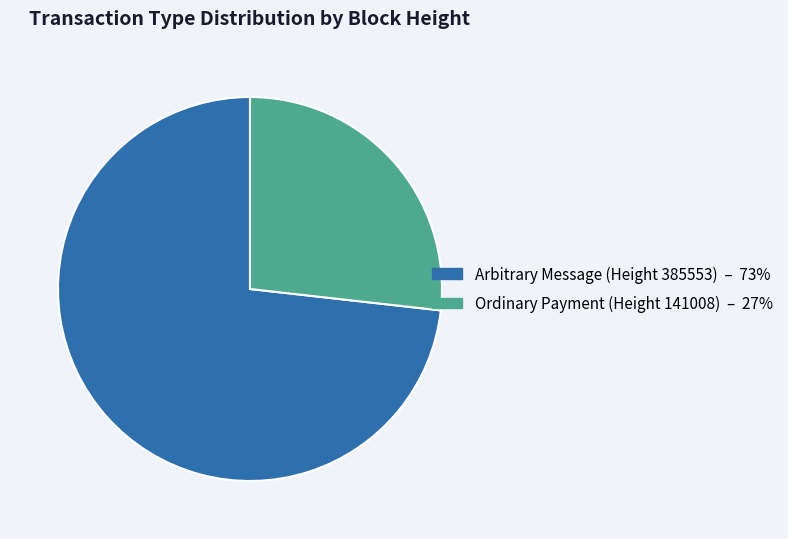

Do Ordinary Payment (Height 141008) and Arbitrary Message (Height 385553) together represent more than half of the pie?

Yes